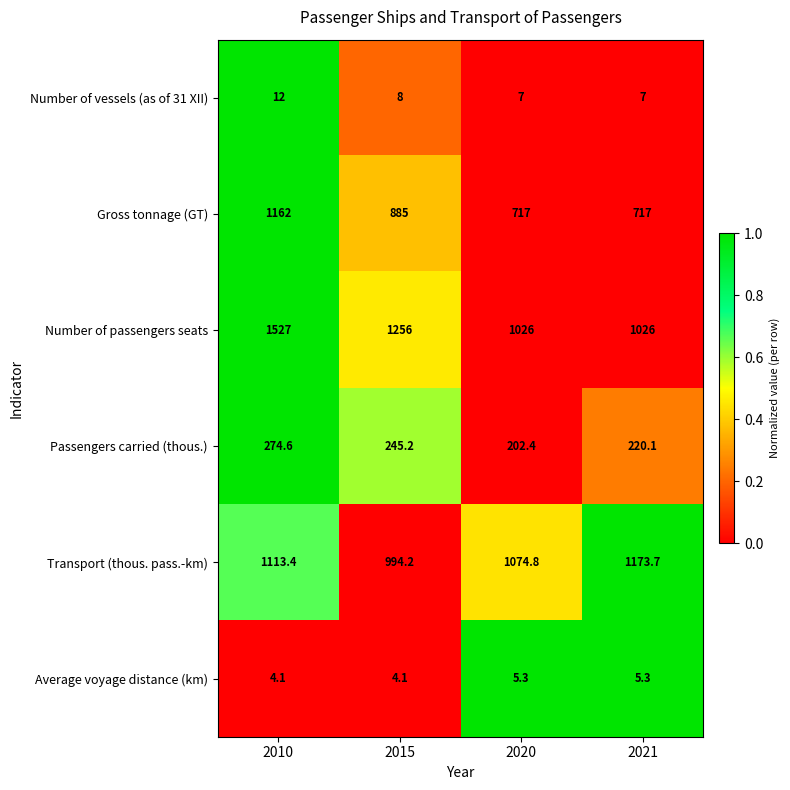

At 2021, list the series in order from smallest to largest.

Average voyage distance (km), Number of vessels (as of 31 XII), Passengers carried (thous.), Gross tonnage (GT), Number of passengers seats, Transport (thous. pass.-km)